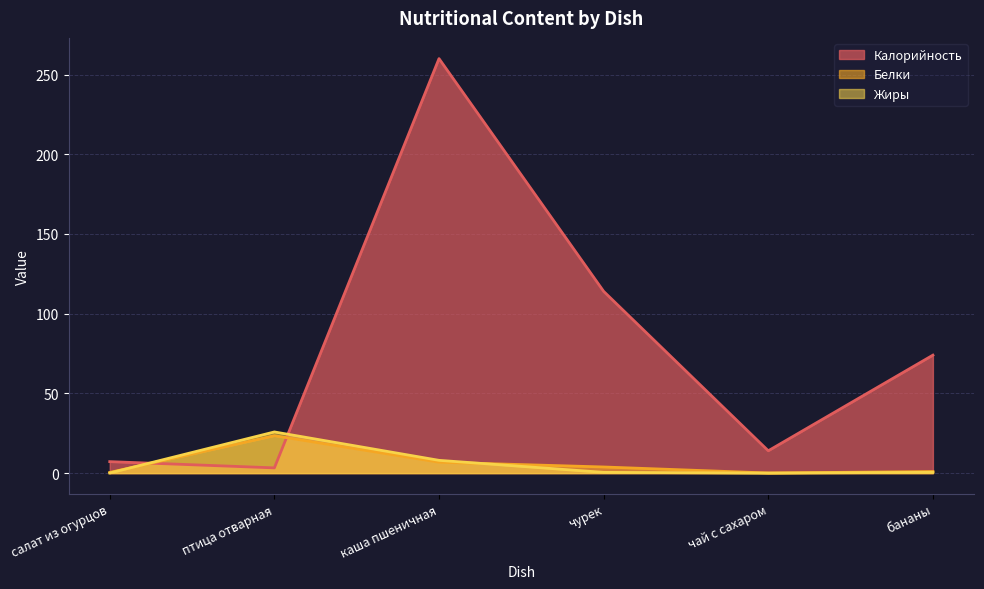

What is the total value across all series at чурек?

118.3